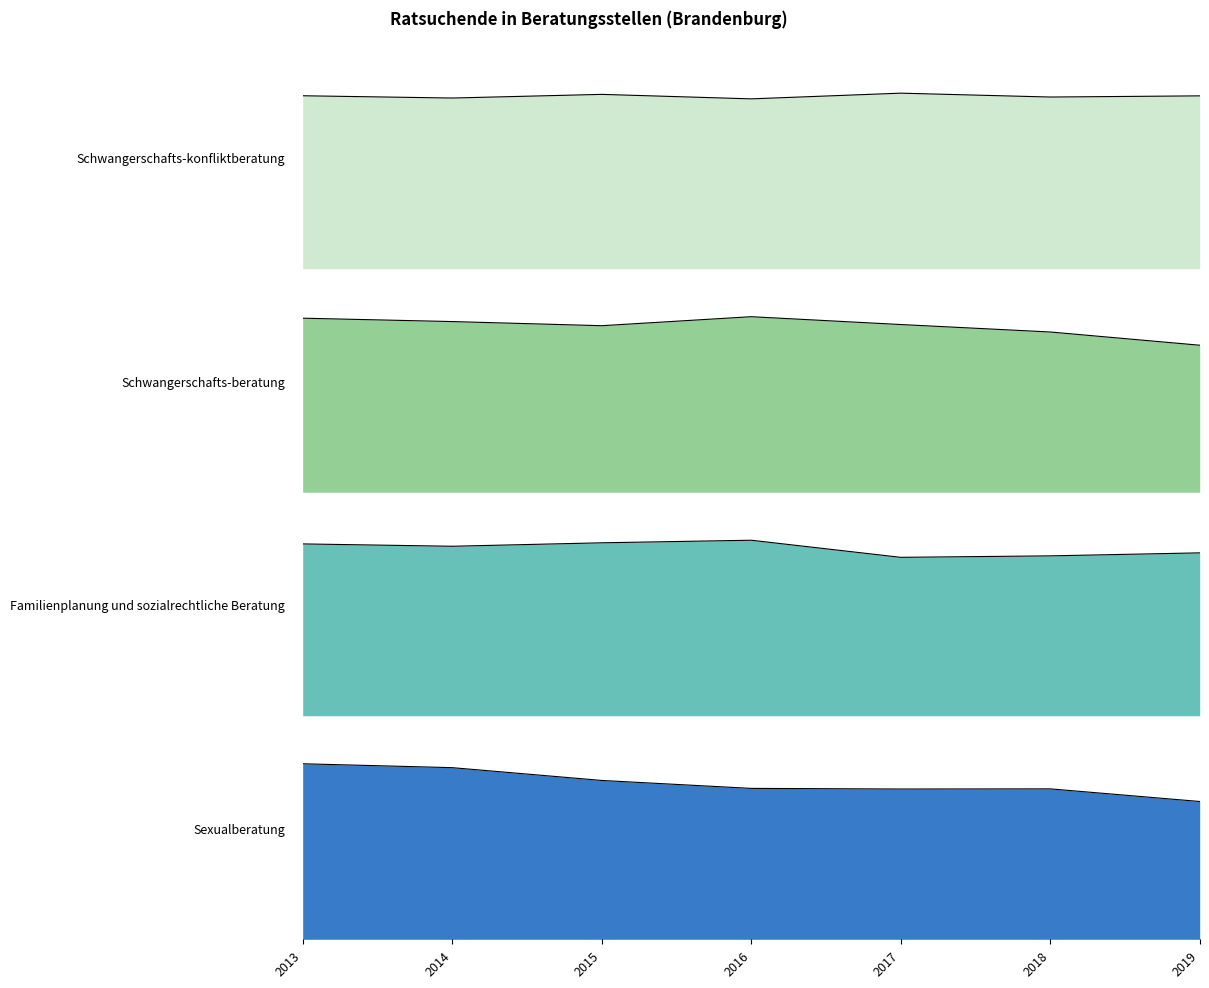

What is the value of the Schwangerschafts-konfliktberatung point at the 4th from the left?

4916